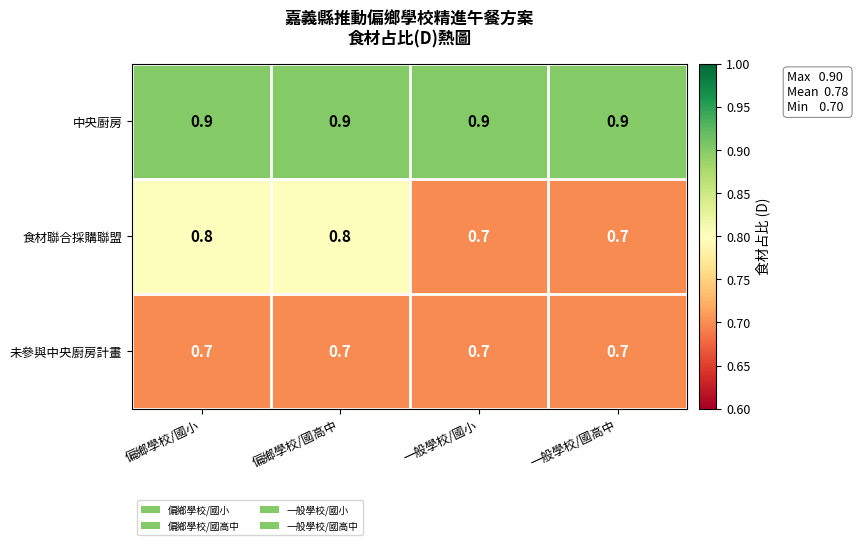

Which series changed the most between 偏鄉學校/國小 and 一般學校/國高中?

食材聯合採購聯盟